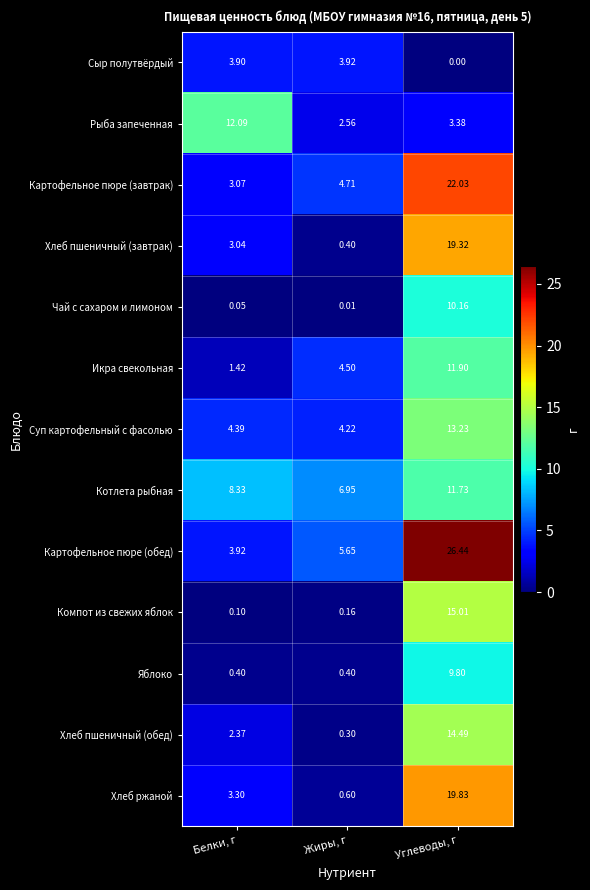

Which series has the largest total across all categories?

Картофельное пюре (обед)